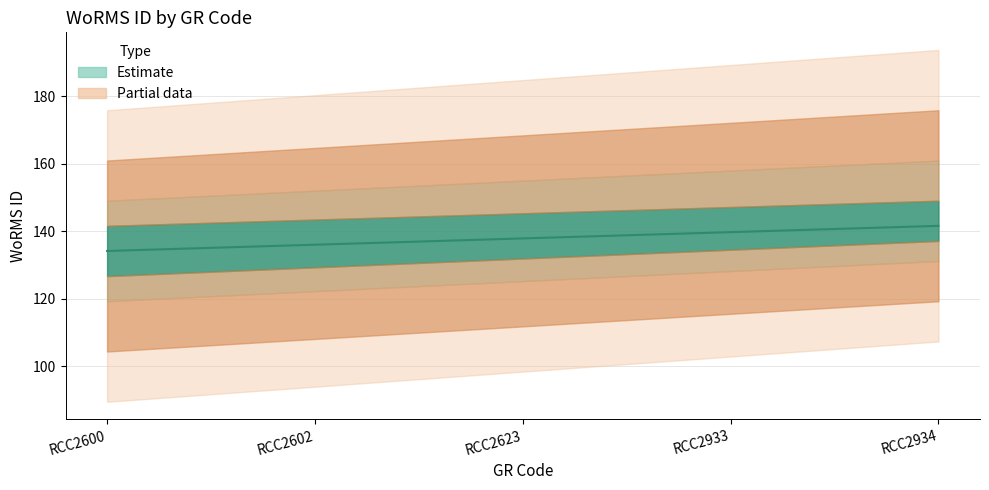

What is the maximum value shown in the chart?

141.6